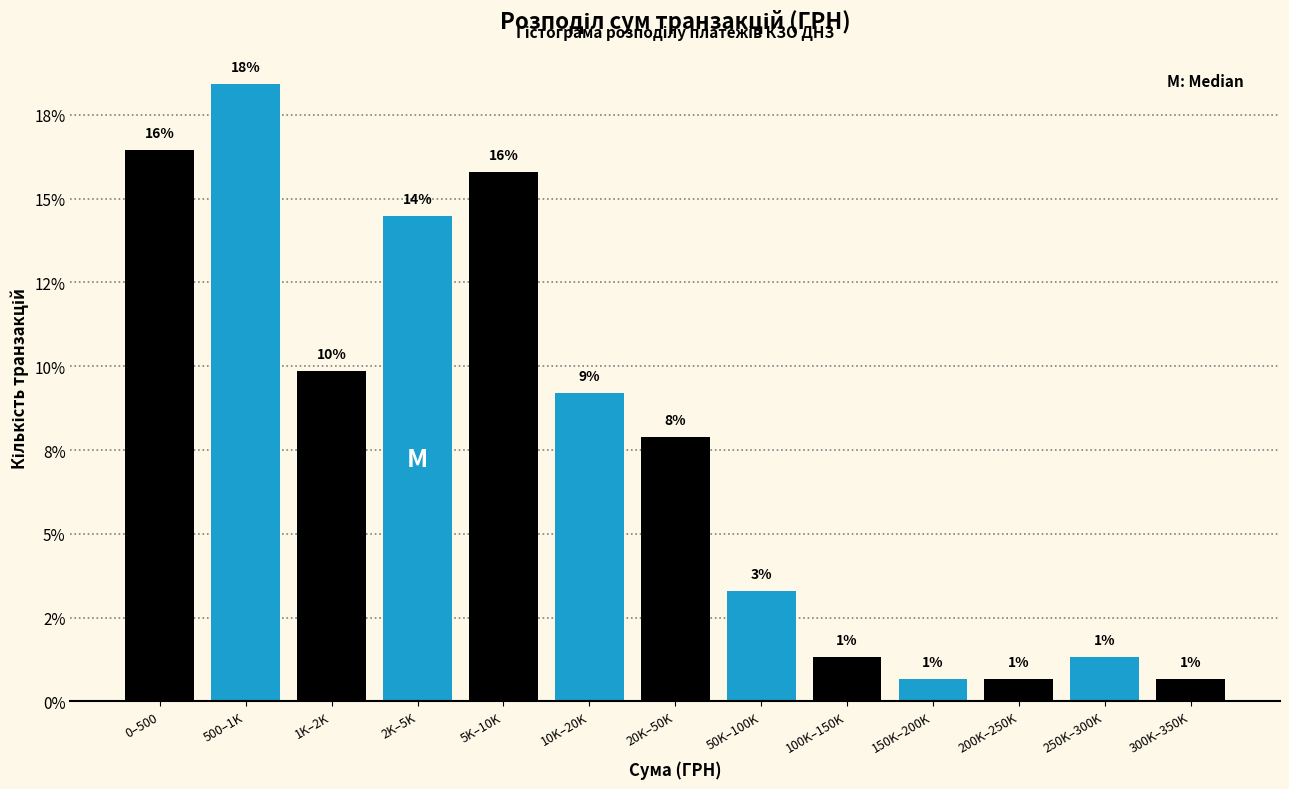

Are the bars horizontal?

No